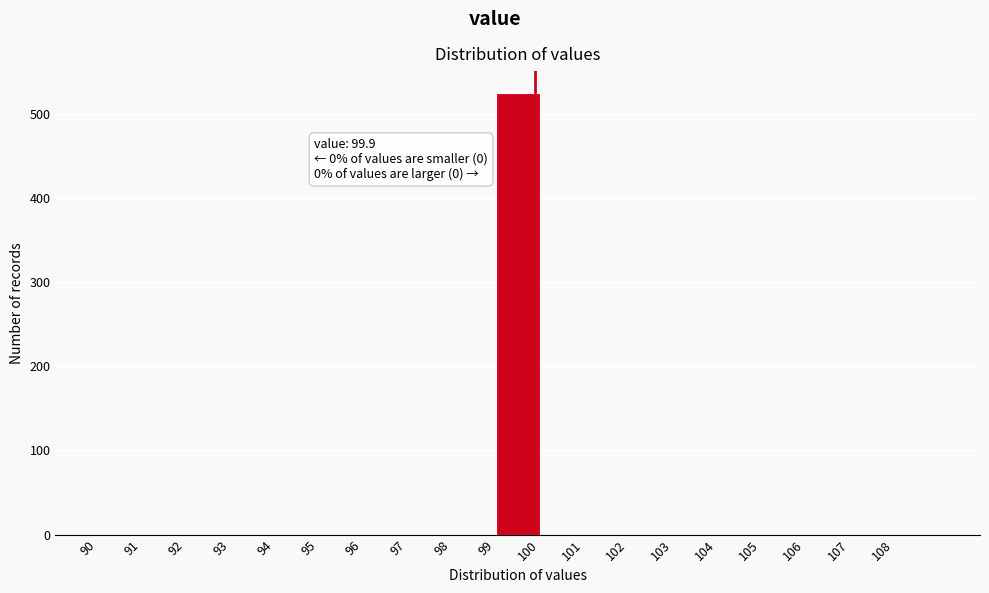

Over which range of the x-axis is the bar tallest?

99 to 100